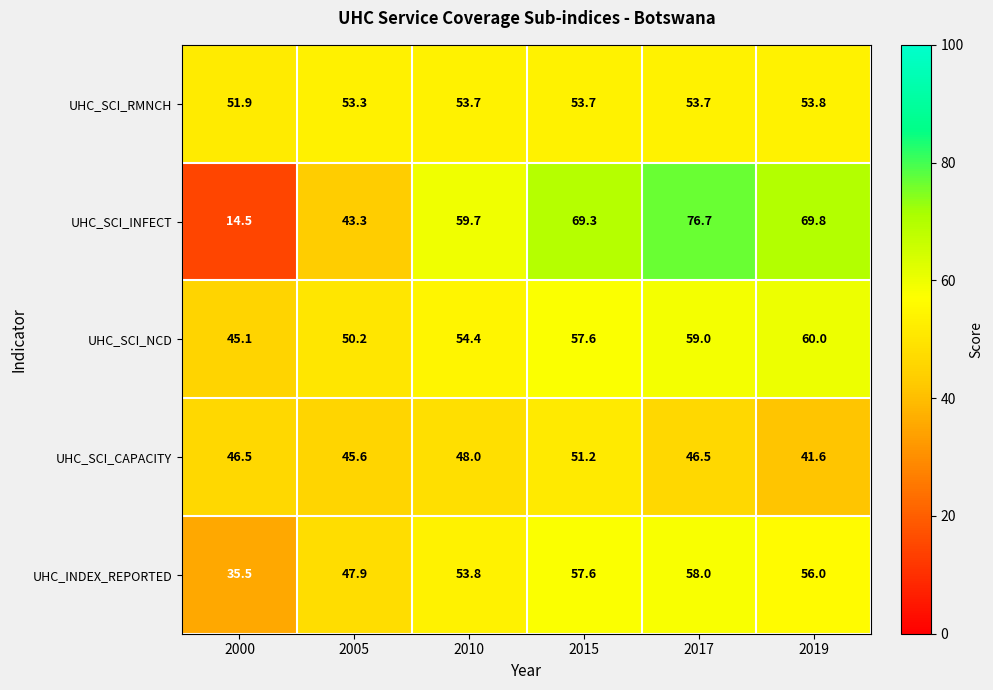

Reading right to left, list all the values displayed in this chart.

UHC_SCI_RMNCH: 53.8	53.7	53.7	53.7	53.3	51.9
UHC_SCI_INFECT: 69.8	76.7	69.3	59.7	43.3	14.5
UHC_SCI_NCD: 60.0	59.0	57.6	54.4	50.2	45.1
UHC_SCI_CAPACITY: 41.6	46.5	51.2	48.0	45.6	46.5
UHC_INDEX_REPORTED: 56.0	58.0	57.6	53.8	47.9	35.5